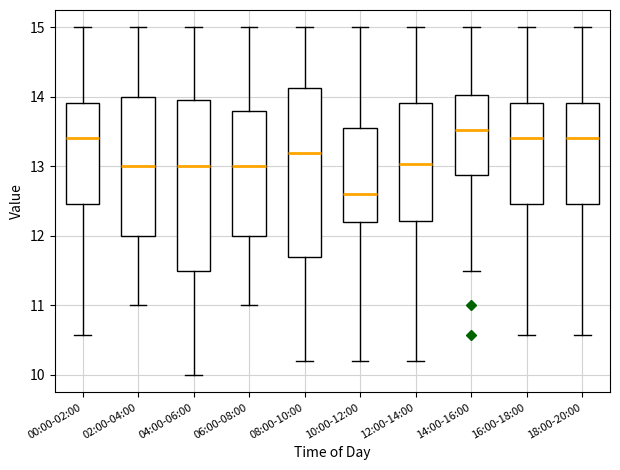

Reading left to right, read every box against the y-axis: the position of its median line, the range the box covers, and the ends of its whiskers. The values are not printed on the chart, so give them approximately, as read against the axis.

00:00-02:00: median 13.4, box 12.5 to 13.9, whiskers 10.6 to 15.0
02:00-04:00: median 13.0, box 12.0 to 14.0, whiskers 11.0 to 15.0
04:00-06:00: median 13.0, box 11.5 to 14.0, whiskers 10.0 to 15.0
06:00-08:00: median 13.0, box 12.0 to 13.8, whiskers 11.0 to 15.0
08:00-10:00: median 13.2, box 11.7 to 14.1, whiskers 10.2 to 15.0
10:00-12:00: median 12.6, box 12.2 to 13.6, whiskers 10.2 to 15.0
12:00-14:00: median 13.0, box 12.2 to 13.9, whiskers 10.2 to 15.0
14:00-16:00: median 13.5, box 12.9 to 14.0, whiskers 11.5 to 15.0
16:00-18:00: median 13.4, box 12.5 to 13.9, whiskers 10.6 to 15.0
18:00-20:00: median 13.4, box 12.5 to 13.9, whiskers 10.6 to 15.0